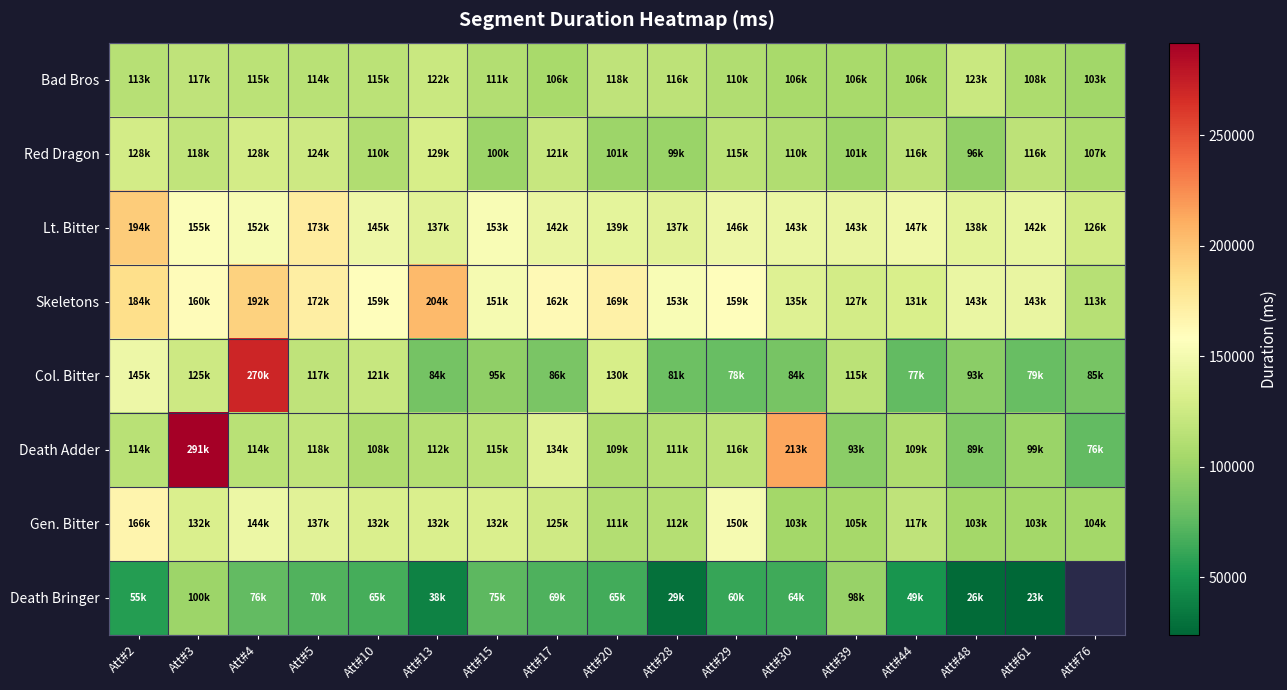

What is the minimum value shown in the chart?

23870.0